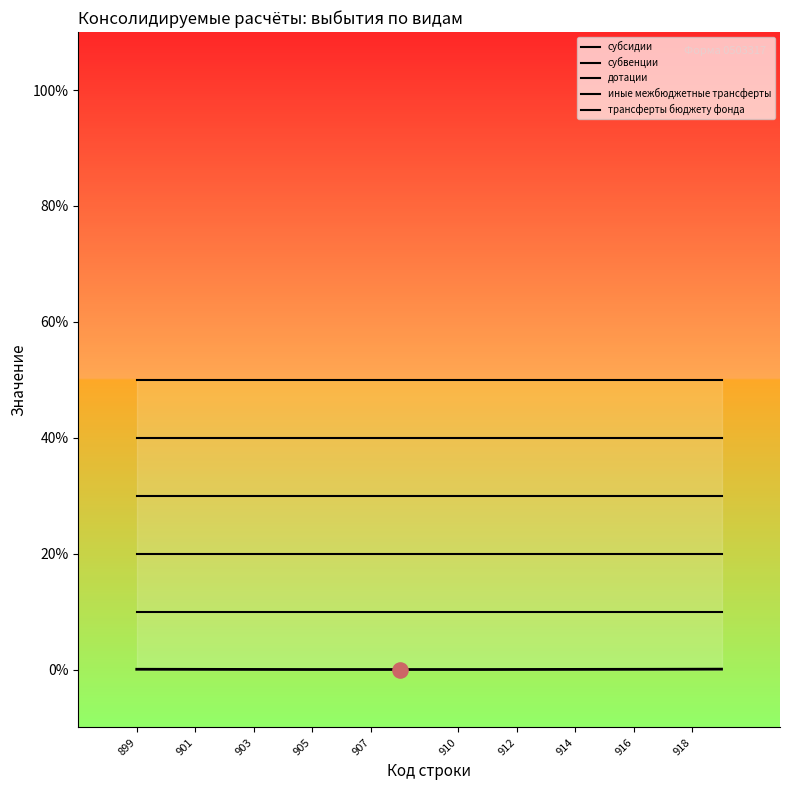

Which series has the largest total across all categories?

трансферты бюджету фонда